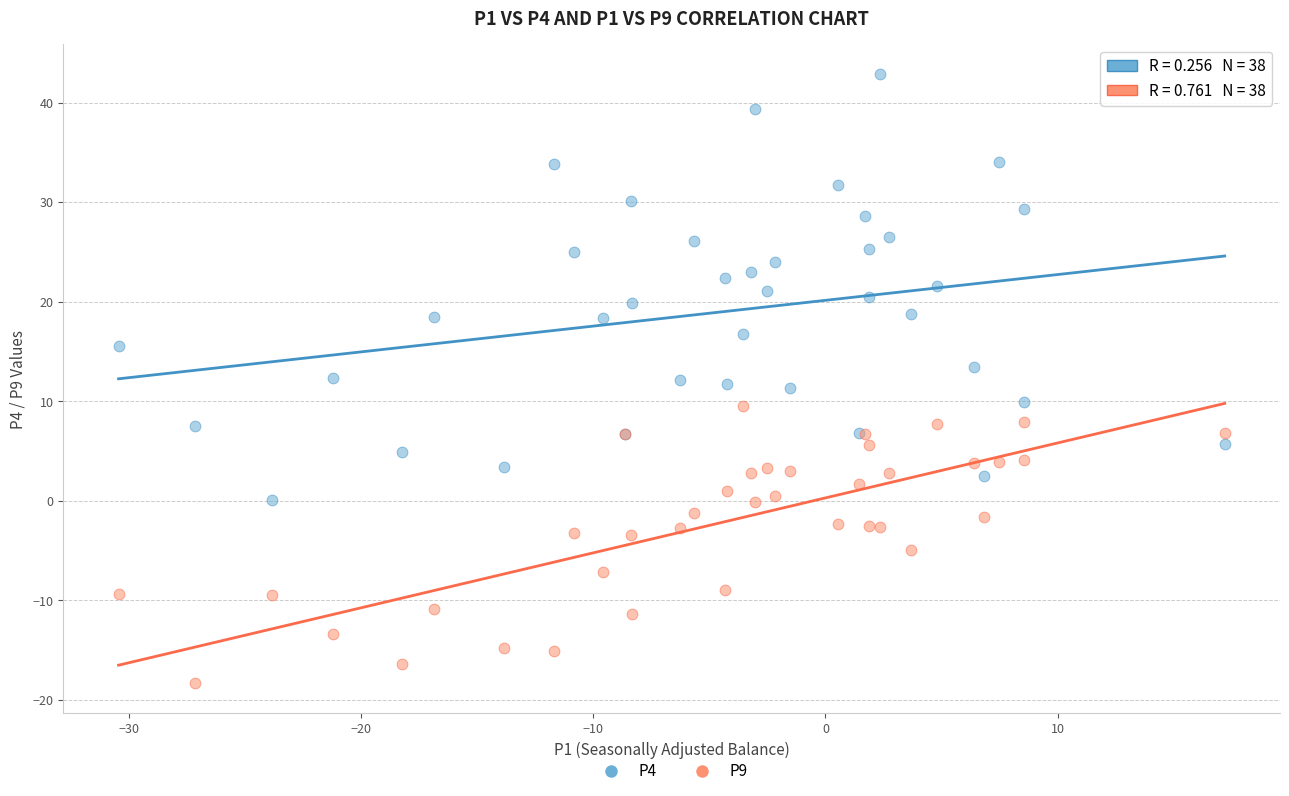

Which series has the widest spread of Y values?

P4